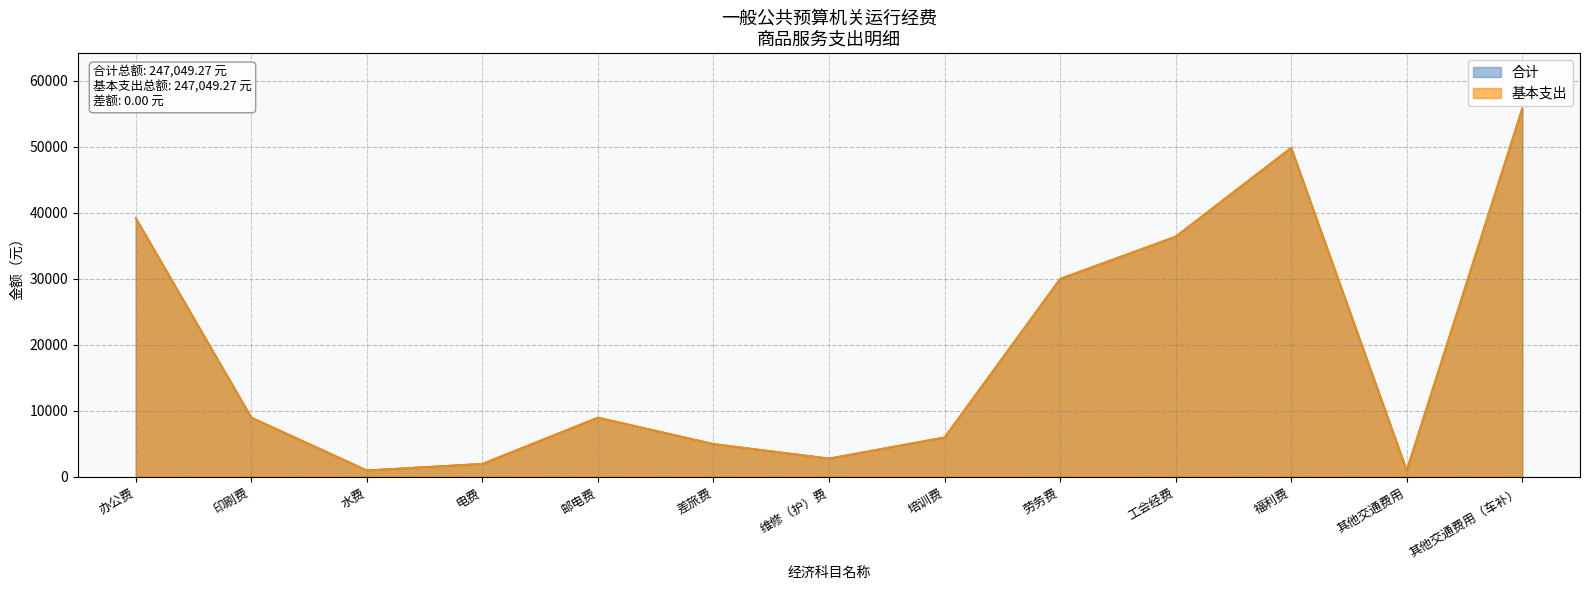

Which has a higher value, 印刷费 or 福利费?

福利费